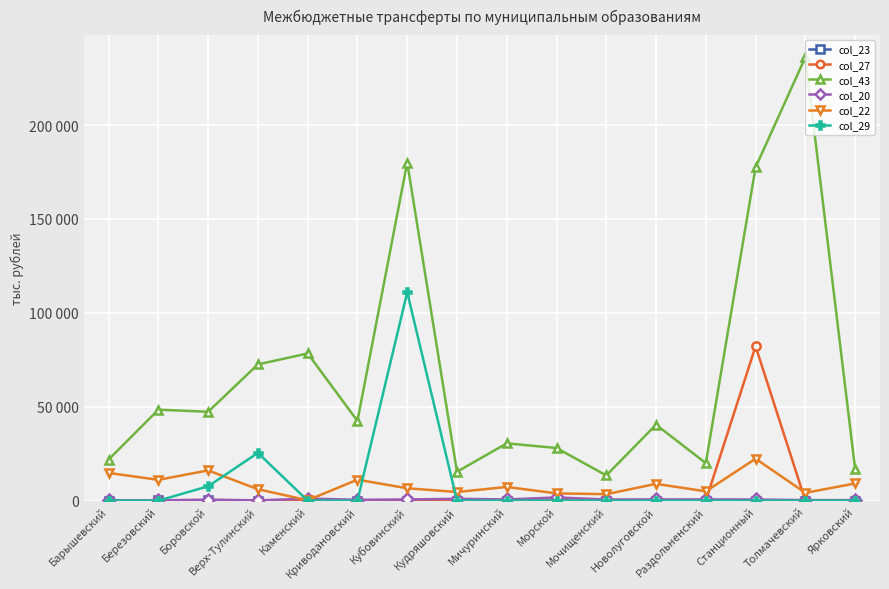

In col_23, how many points are higher than both neighbors (excluding endpoints)?

2